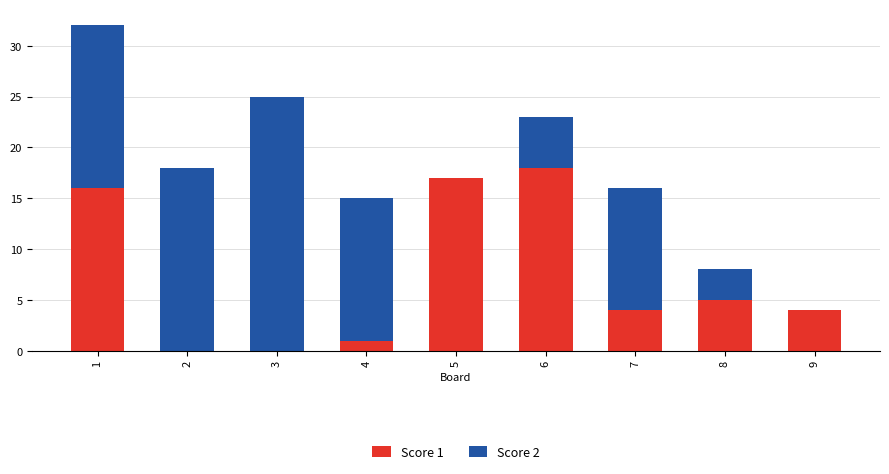

True or false: Score 1 has a value of 23 at 1.

False